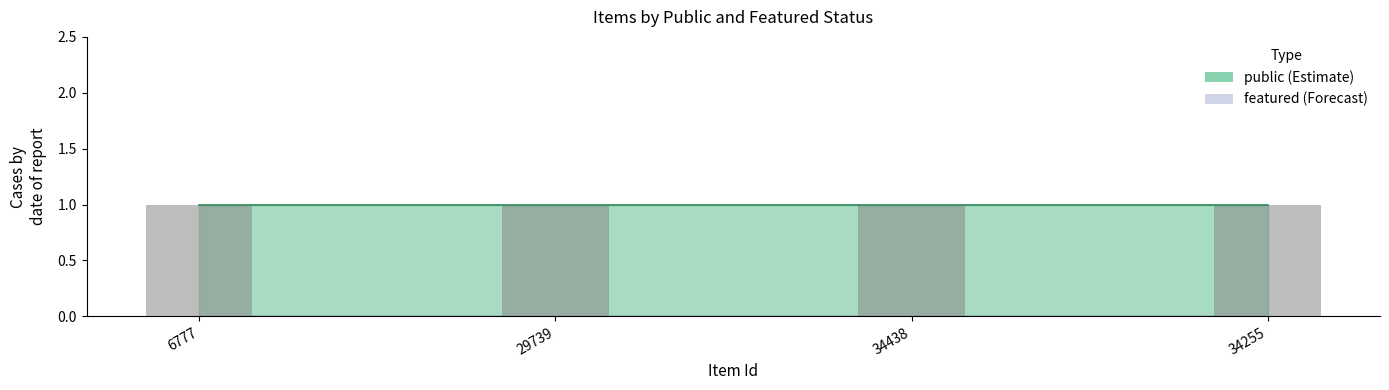

How many series are shown in this chart?

2